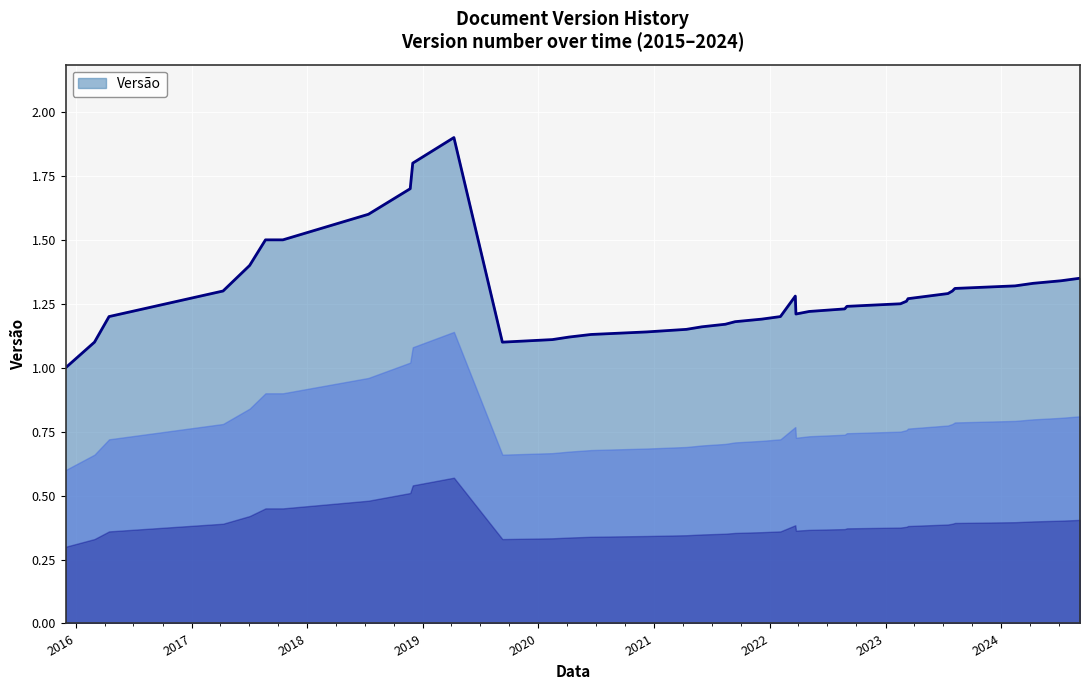

What is the greatest value displayed?

1.9